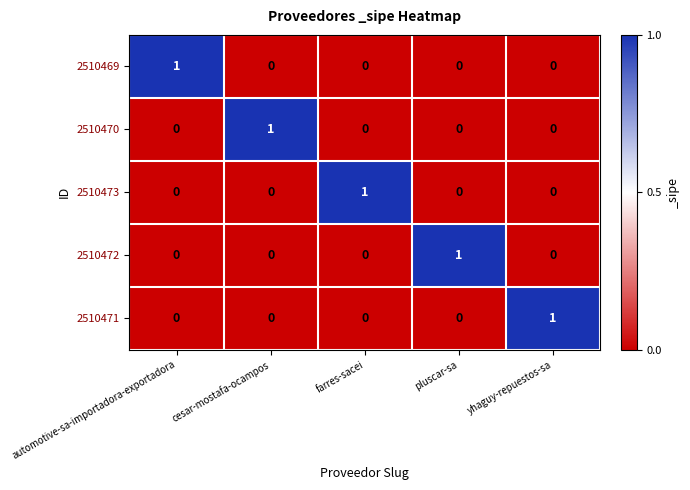

Is the value of 2510472 at farres-sacei greater than the value of 2510469 at automotive-sa-importadora-exportadora?

No